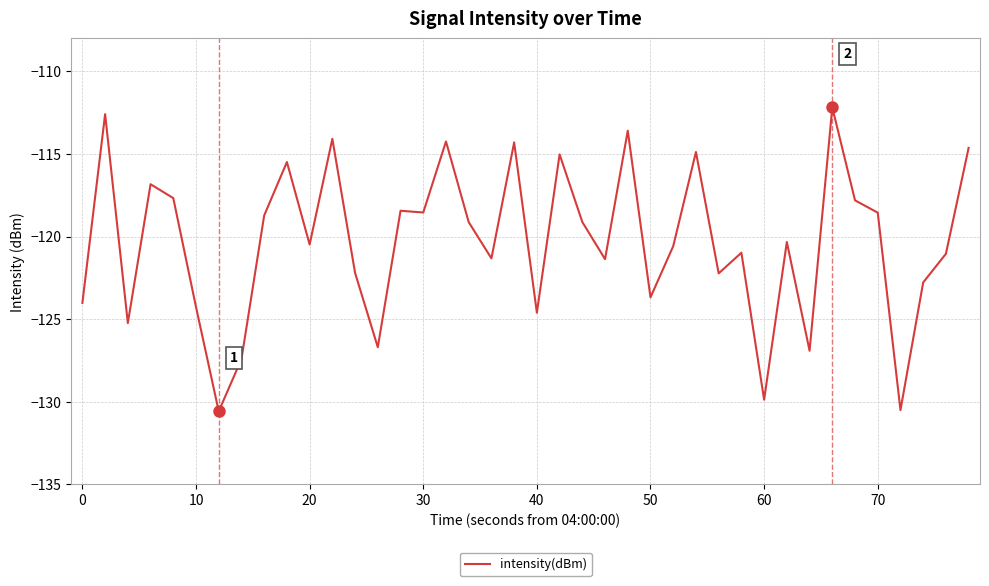

What is the greatest value displayed?

-112.2